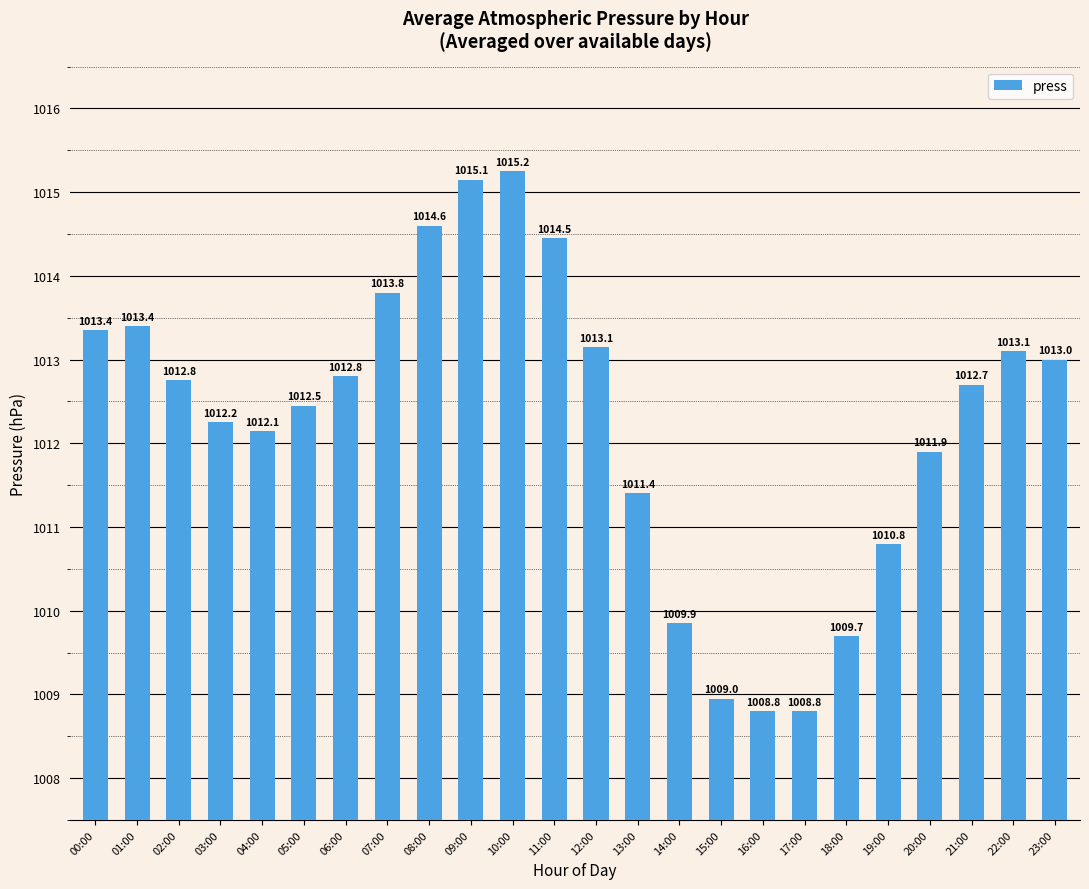

What is the value of the 22nd bar from the left?

1012.7